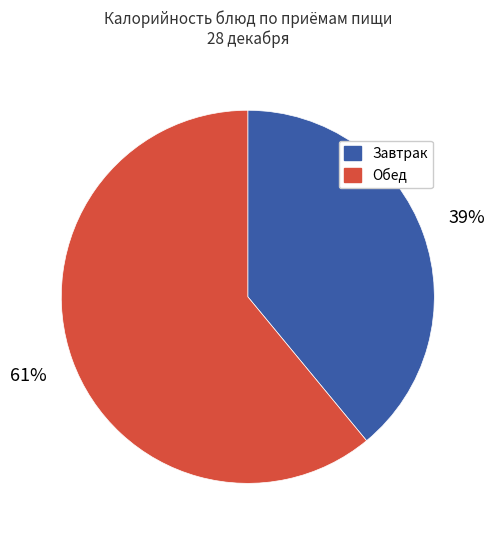

To the nearest percent, what is the average slice percentage?

50%